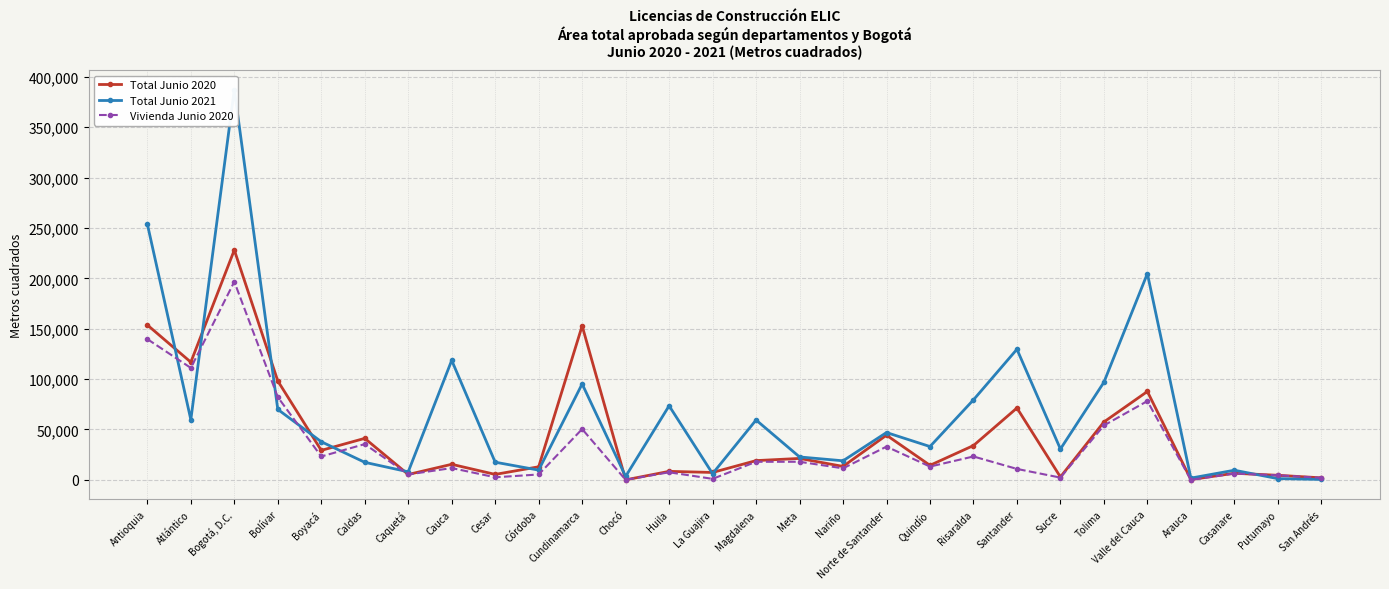

What is the approximate value of Vivienda Junio 2020 at Huila, to the nearest 50?

7500